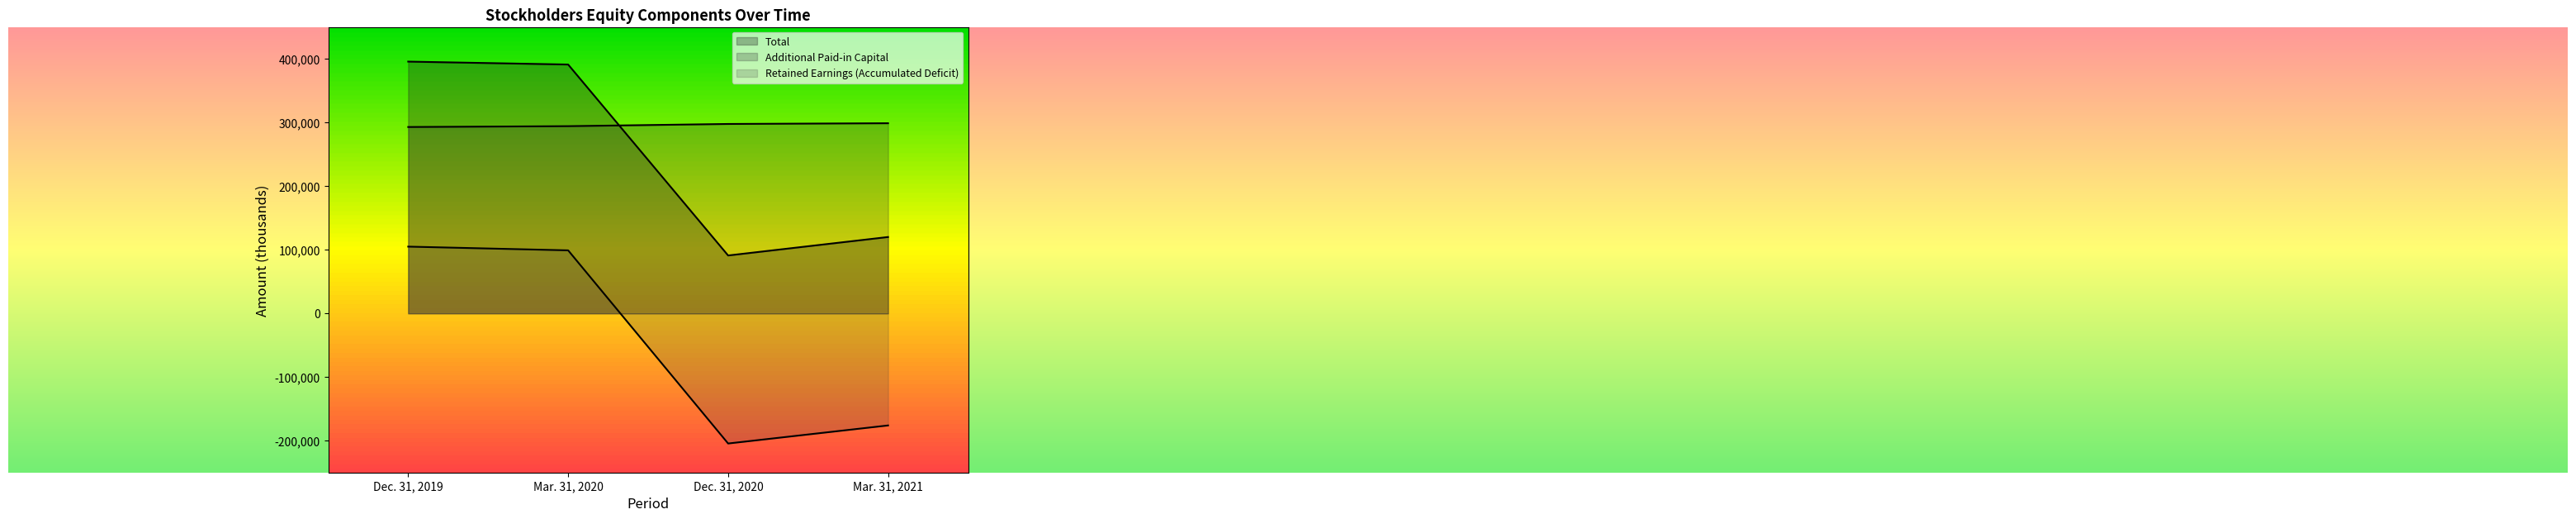

Rank the series by their maximum value, from lowest to highest.

Retained Earnings (Accumulated Deficit), Additional Paid-in Capital, Total